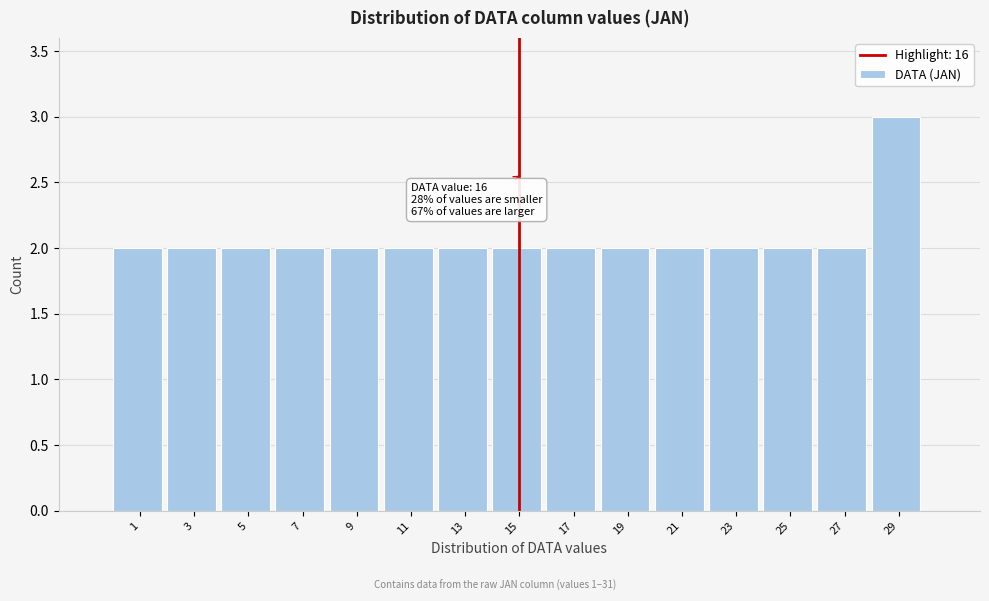

Reading right to left, what are all the values shown in this chart?

3	2	2	2	2	2	2	2	2	2	2	2	2	2	2